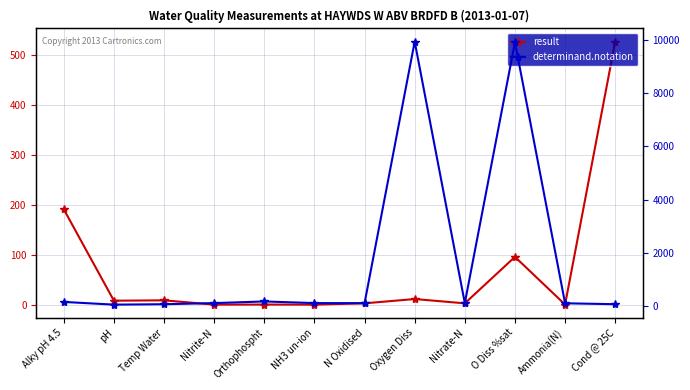

Where is determinand.notation nearest to the value 4992?

Orthophospht